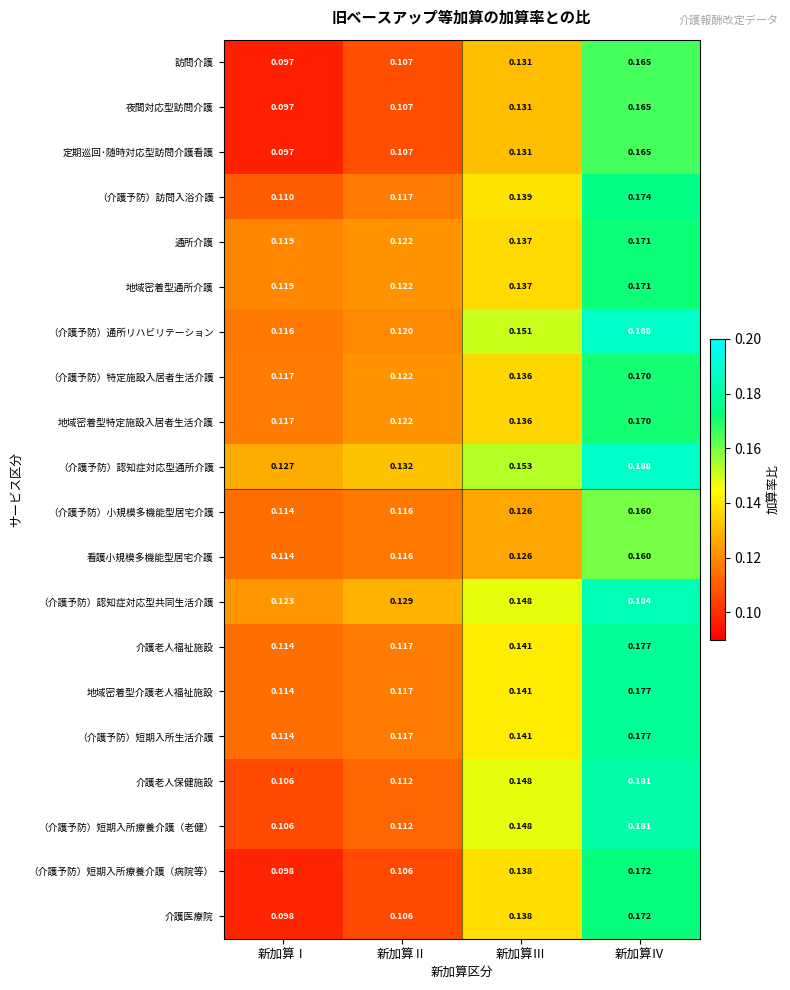

Which series has the largest total across all categories?

（介護予防）認知症対応型通所介護